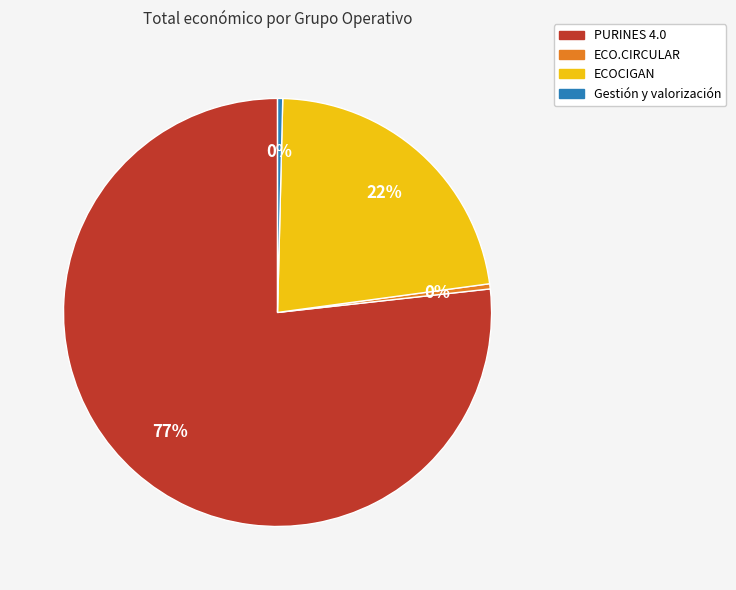

To the nearest percent, what is the average slice percentage?

25%